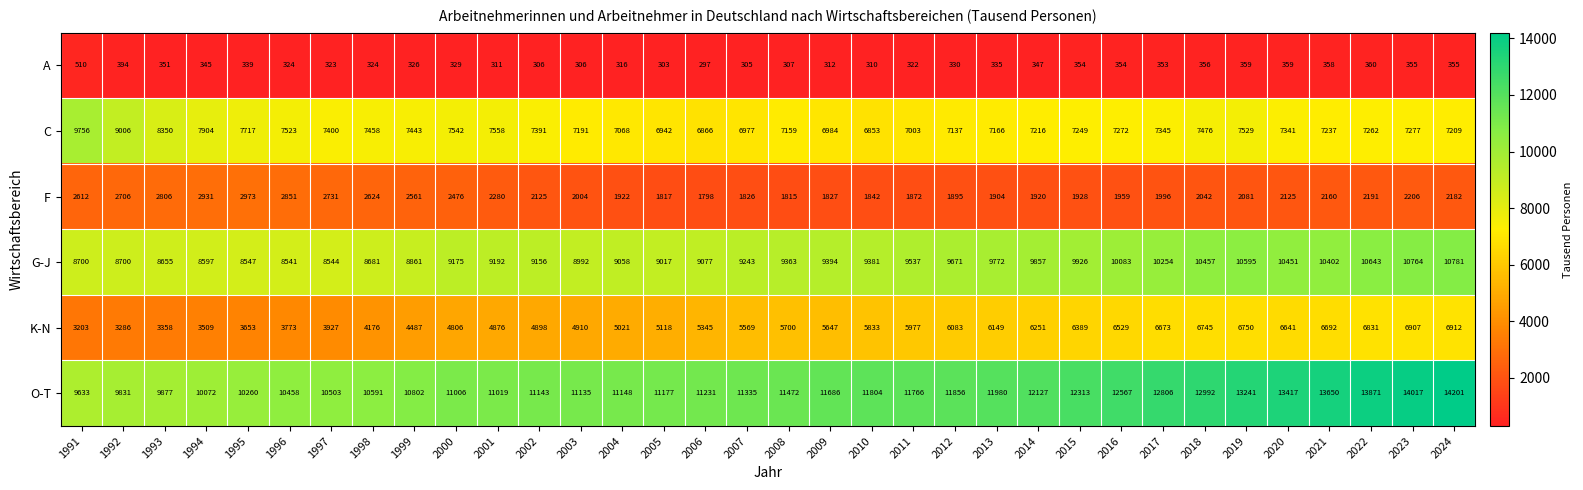

Read the K-N value at 1994.

3509